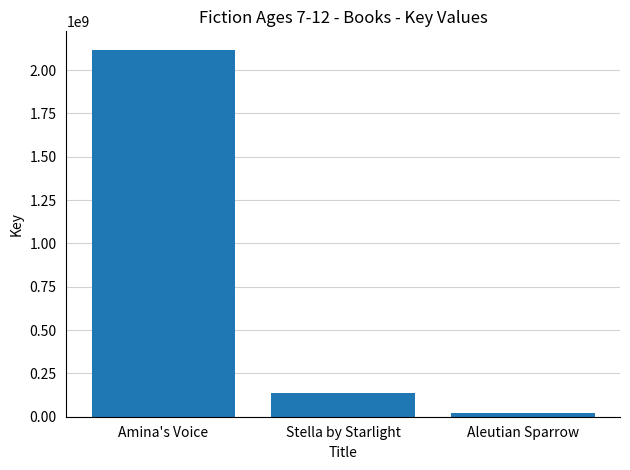

Reading left to right, extract all data points from this chart.

2117282437	136319476	19977320